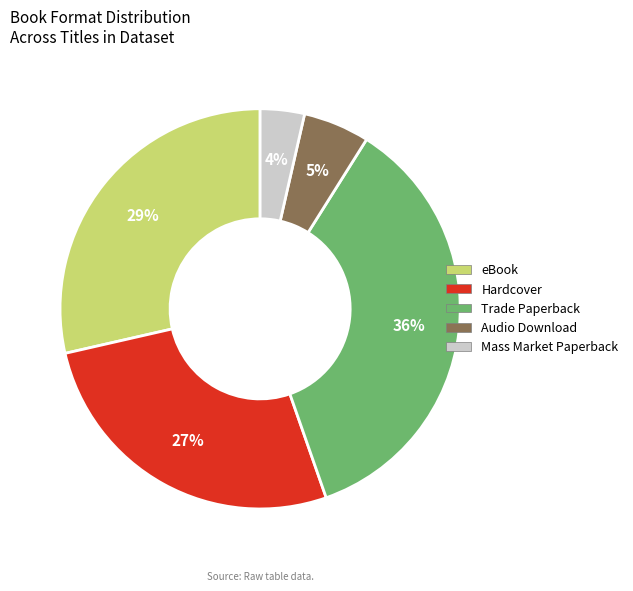

To the nearest percent, what percentage of the pie is Audio Download?

5%